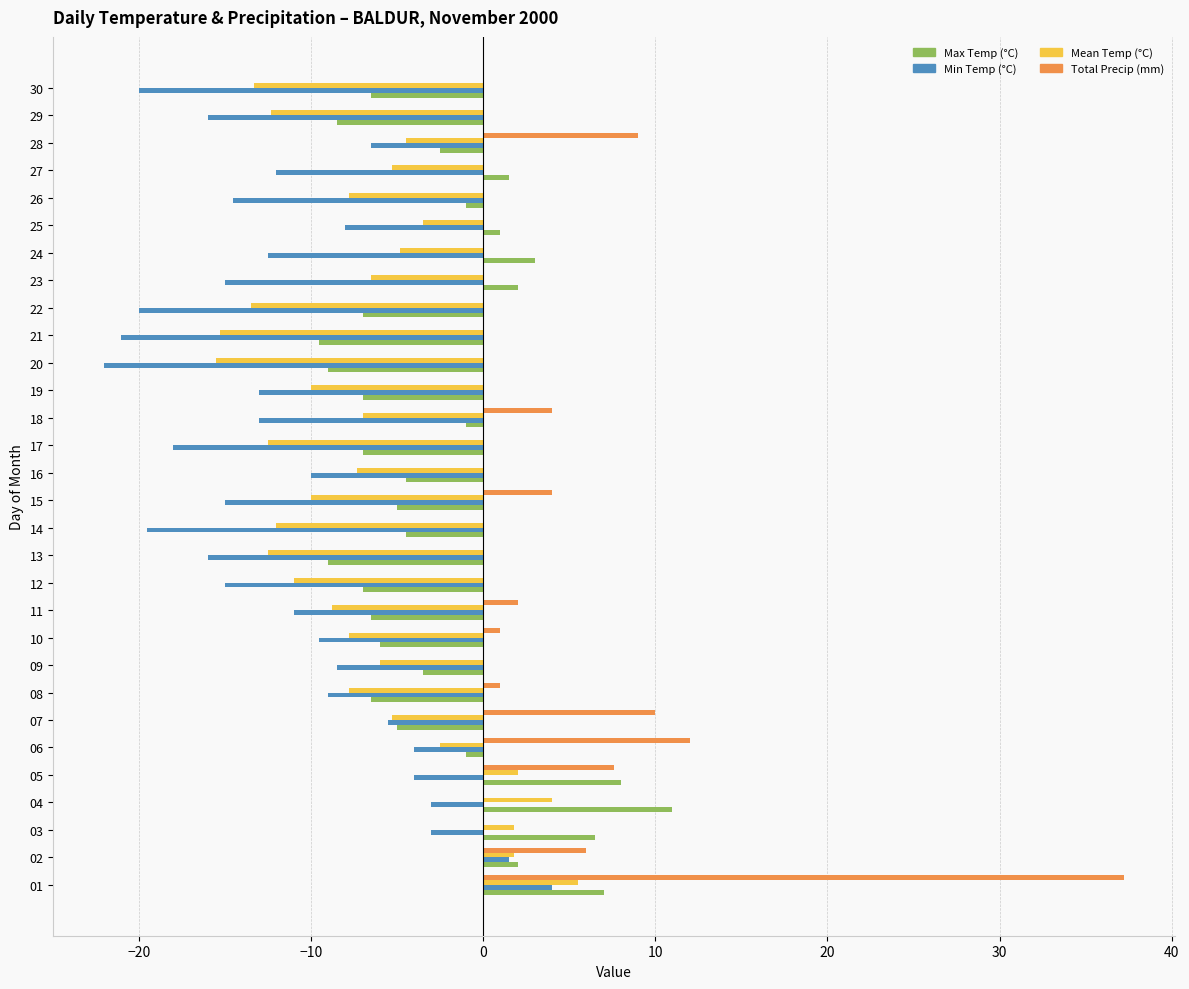

What is the sum of the Total Precip (mm) values at 11 and 19?

2.0